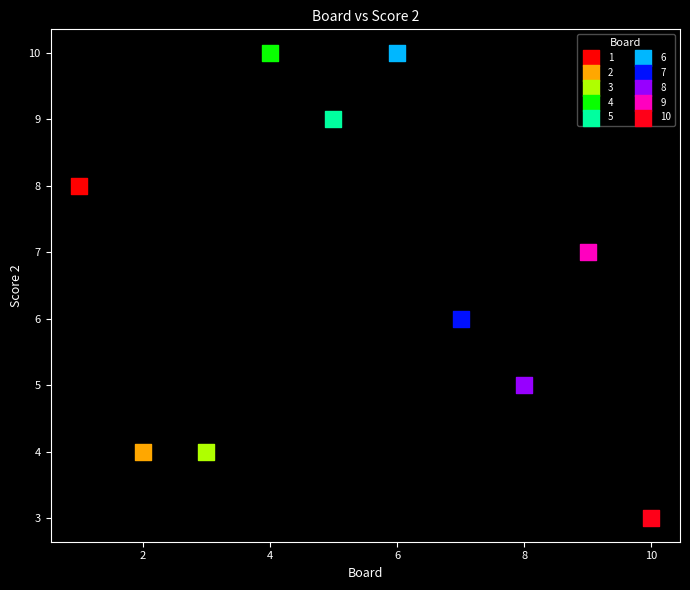

What are all the series names shown in the legend?

1, 2, 3, 4, 5, 6, 7, 8, 9, 10